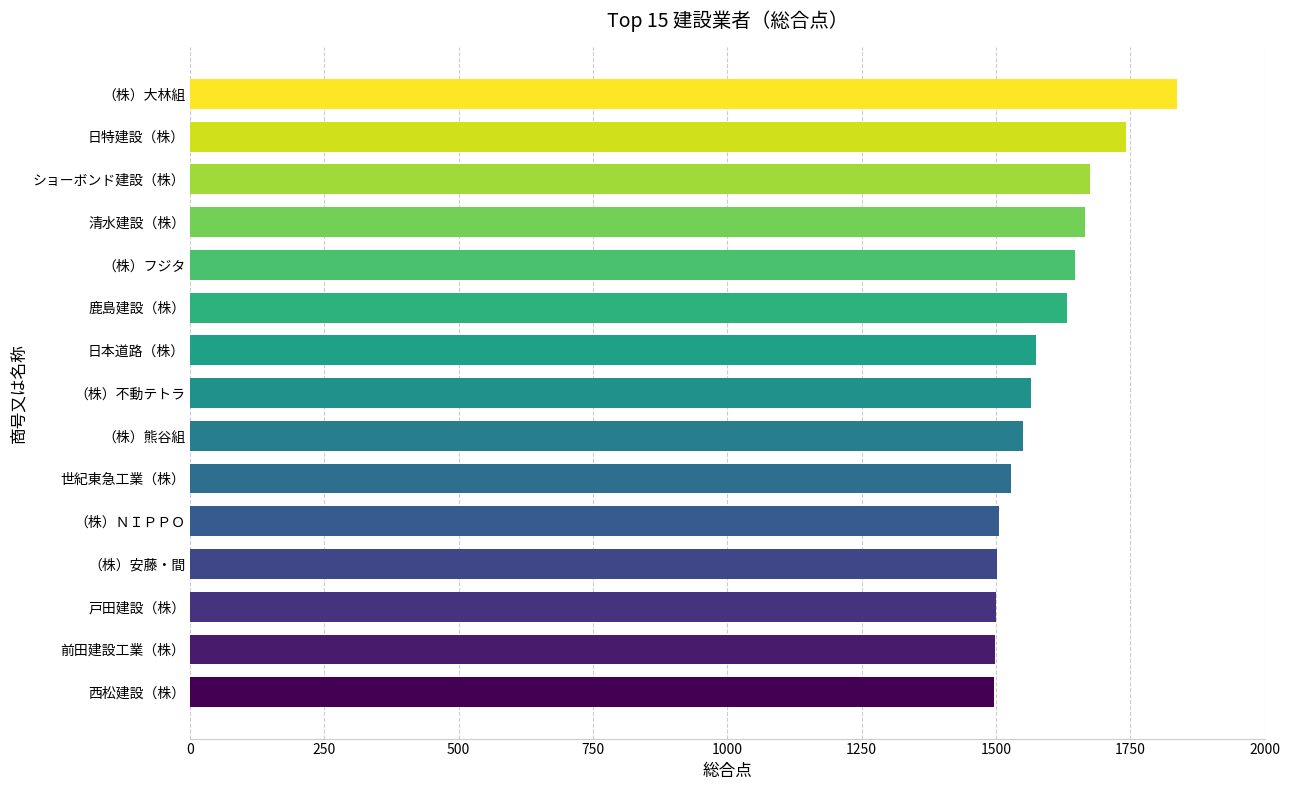

What is the difference between the maximum and minimum values?

341